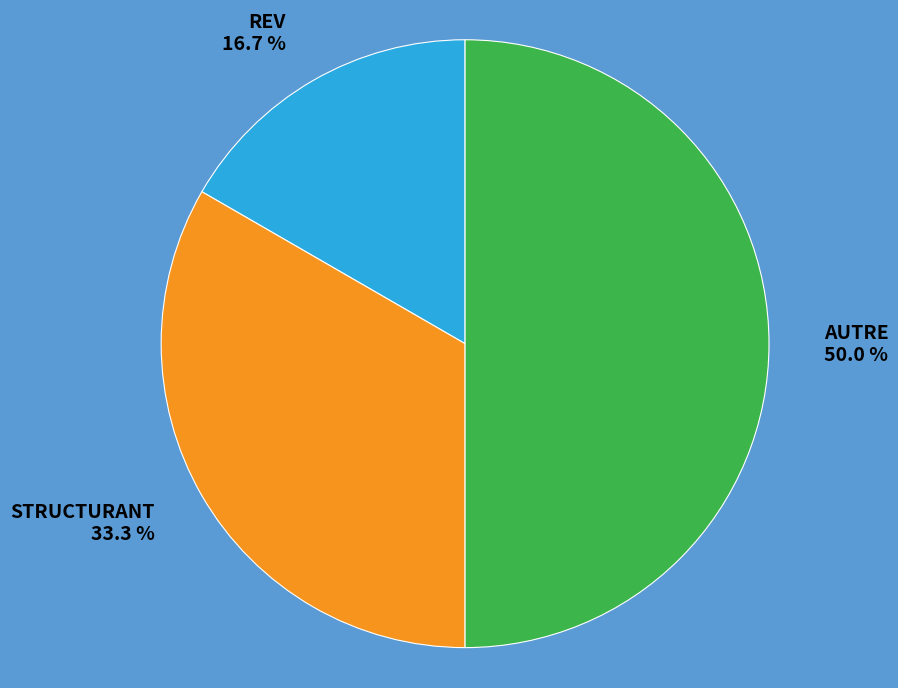

To the nearest percent, what is the combined percentage of REV and STRUCTURANT?

50%